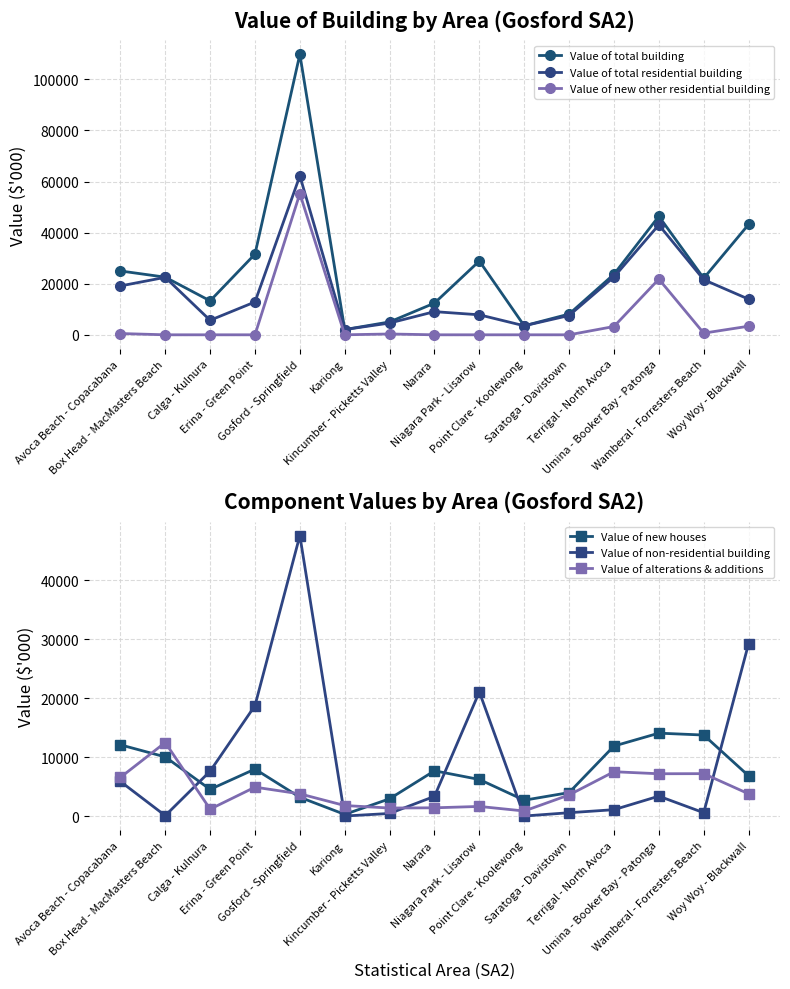

How many interior local valleys does the Value of non-residential building series have?

4